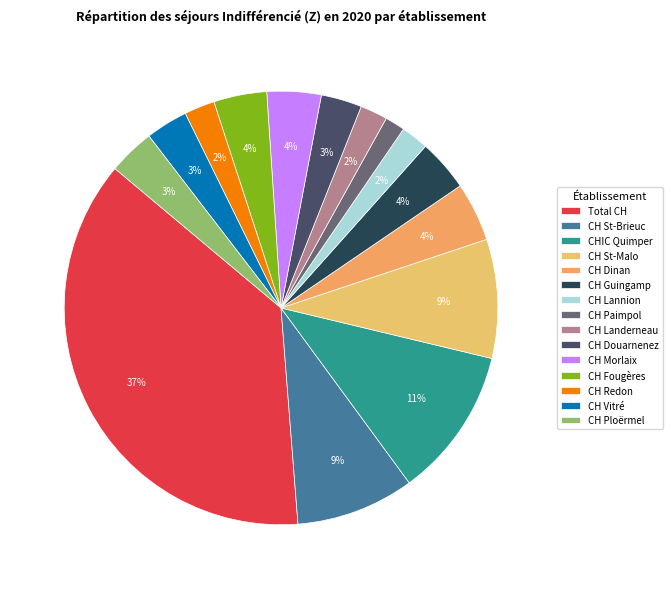

The CH Vitré slice represents 3% of the pie. True or false?

True